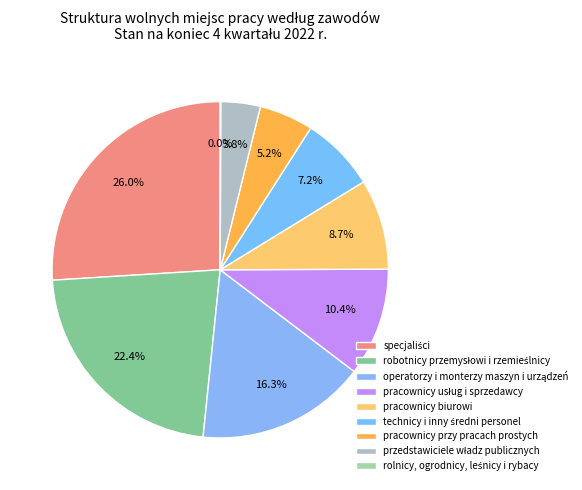

Is there any slice that represents more than half of the pie?

No